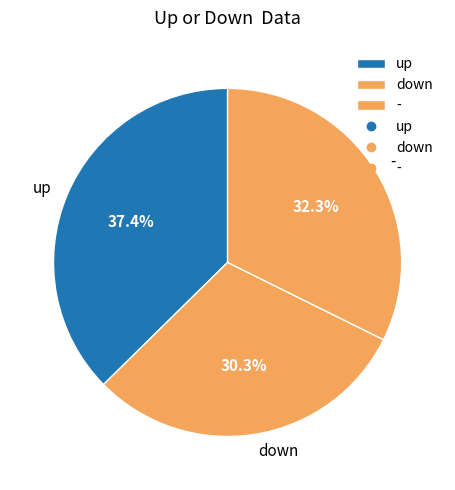

How many segments does this pie chart have?

3